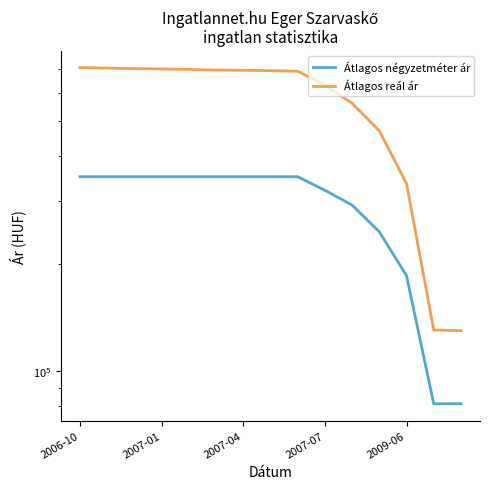

At which label does Átlagos reál ár reach its peak?

2006-10